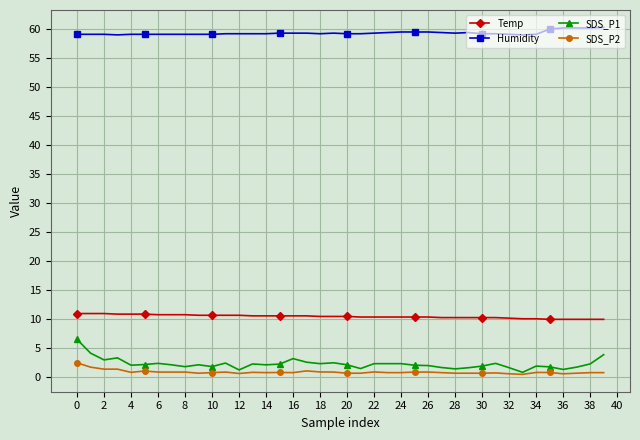

What is the highest value of the Humidity series?

60.3